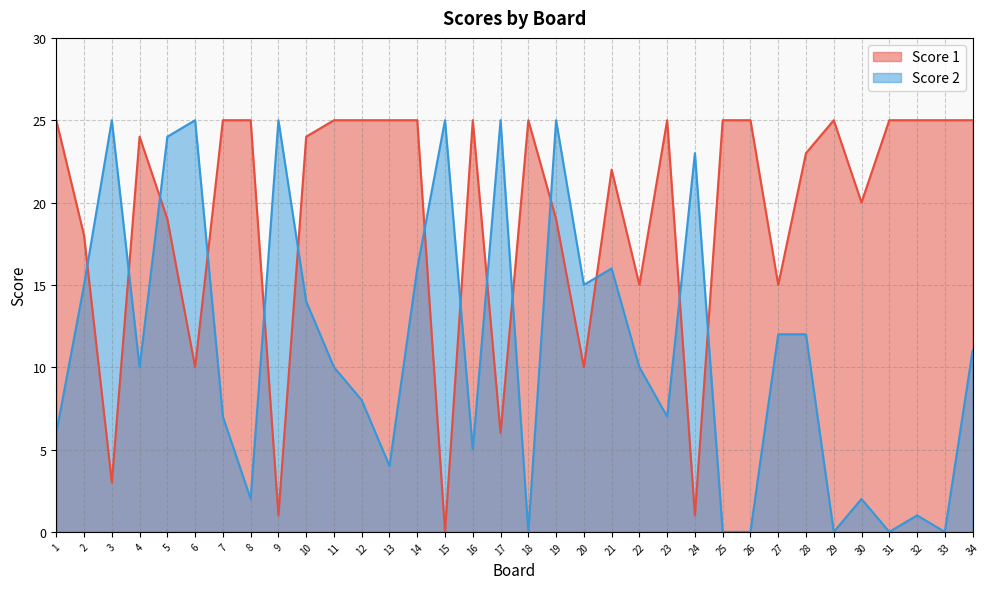

How many times do Score 1 and Score 2 cross each other?

14